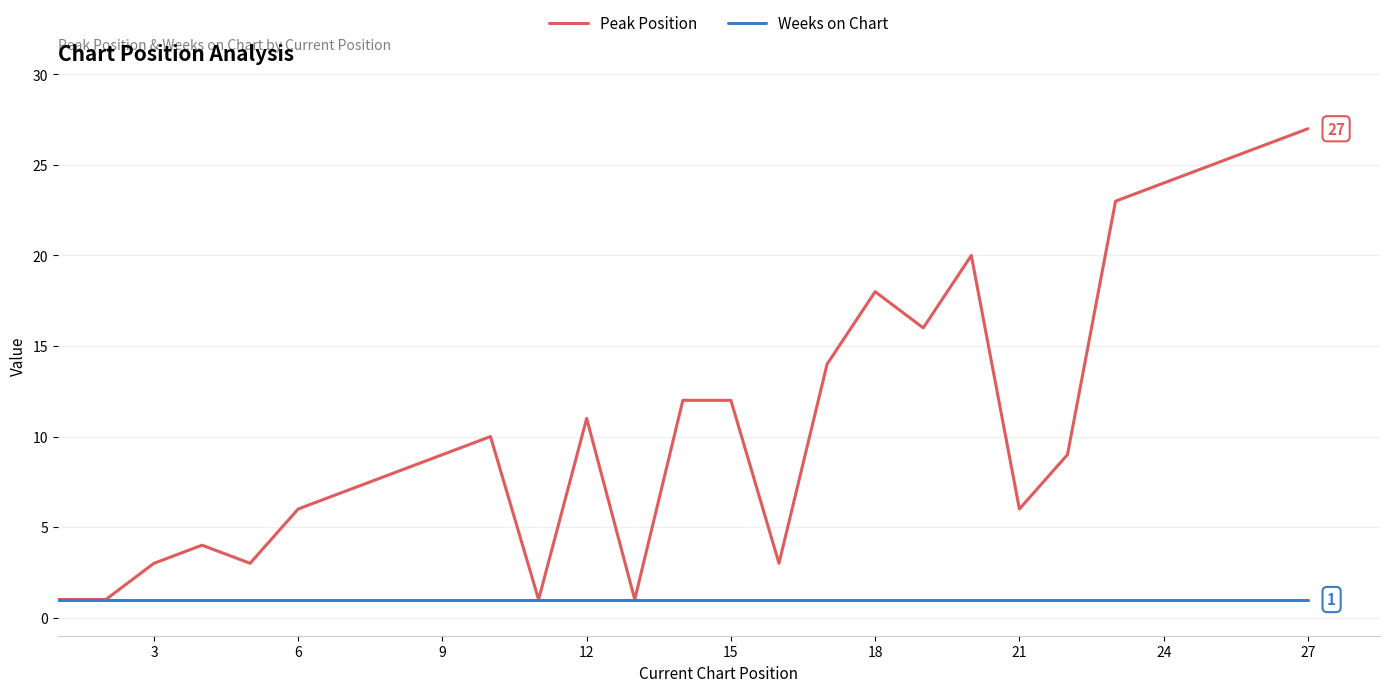

What is the maximum value shown in the chart?

27